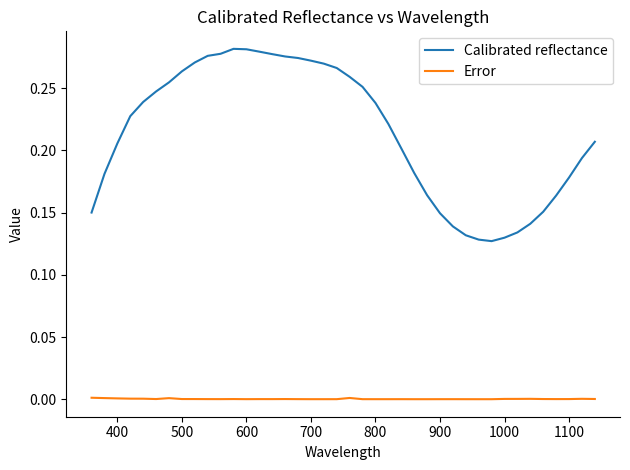

In Calibrated reflectance, how many points are higher than both neighbors (excluding endpoints)?

1